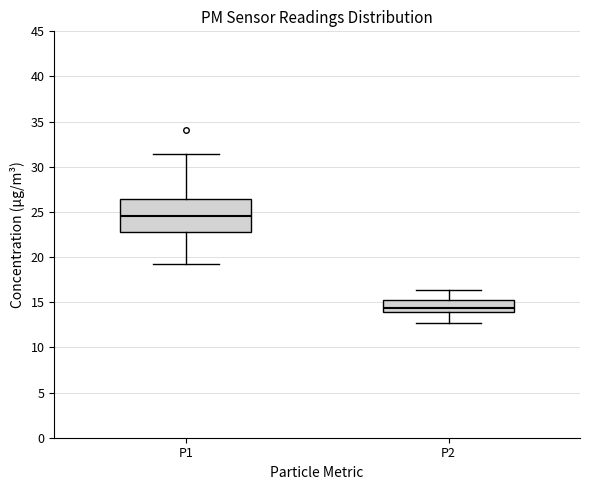

Reading left to right, read every box against the y-axis: the position of its median line, the range the box covers, and the ends of its whiskers. The values are not printed on the chart, so give them approximately, as read against the axis.

P1: median 24.5, box 22.5 to 26.5, whiskers 19.0 to 31.5
P2: median 14.5, box 14.0 to 15.5, whiskers 12.5 to 16.5